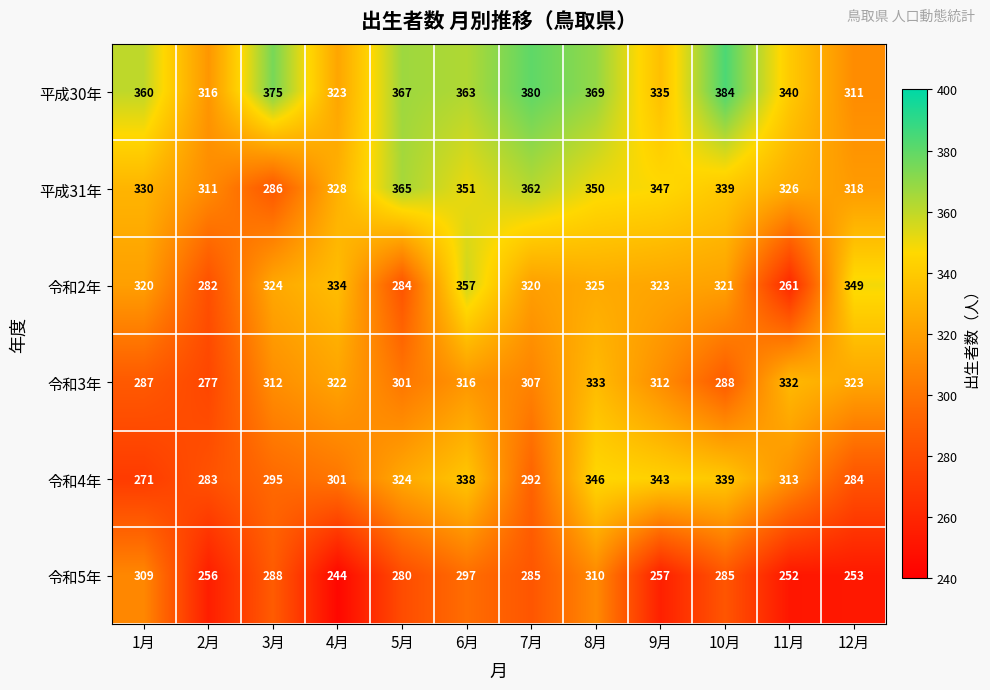

What is the maximum value shown in the chart?

384